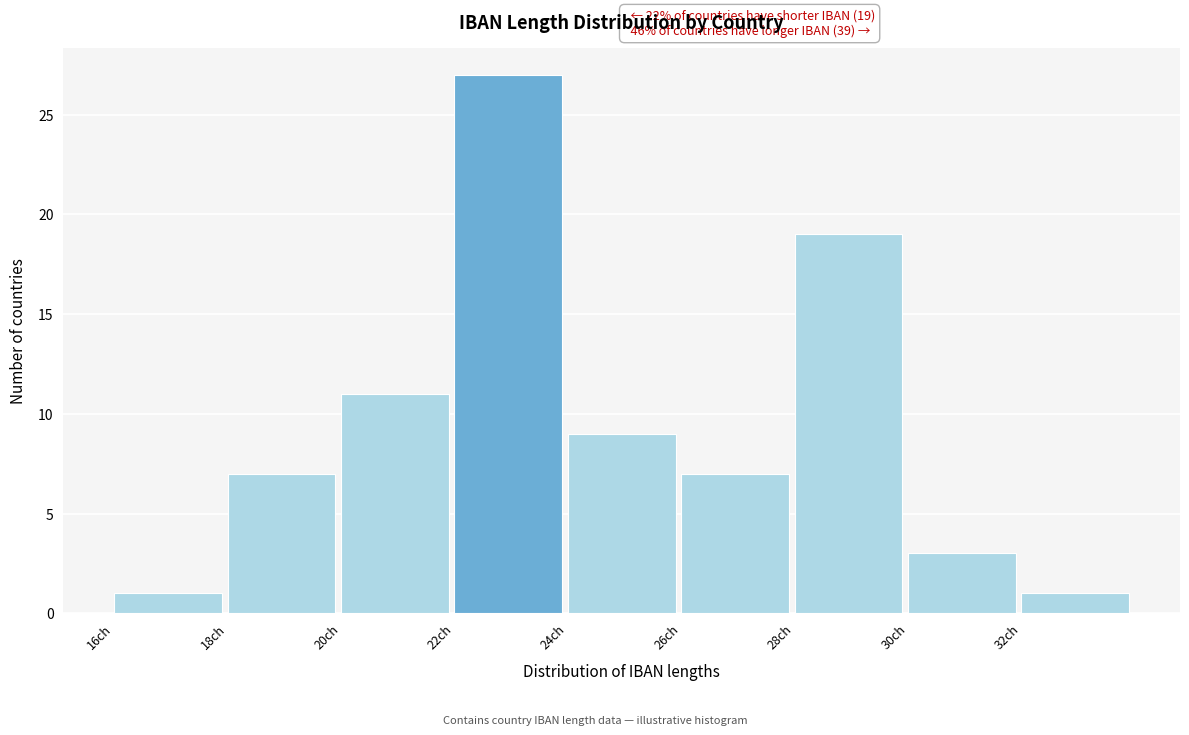

Over which range of the x-axis is the bar tallest?

22 to 24